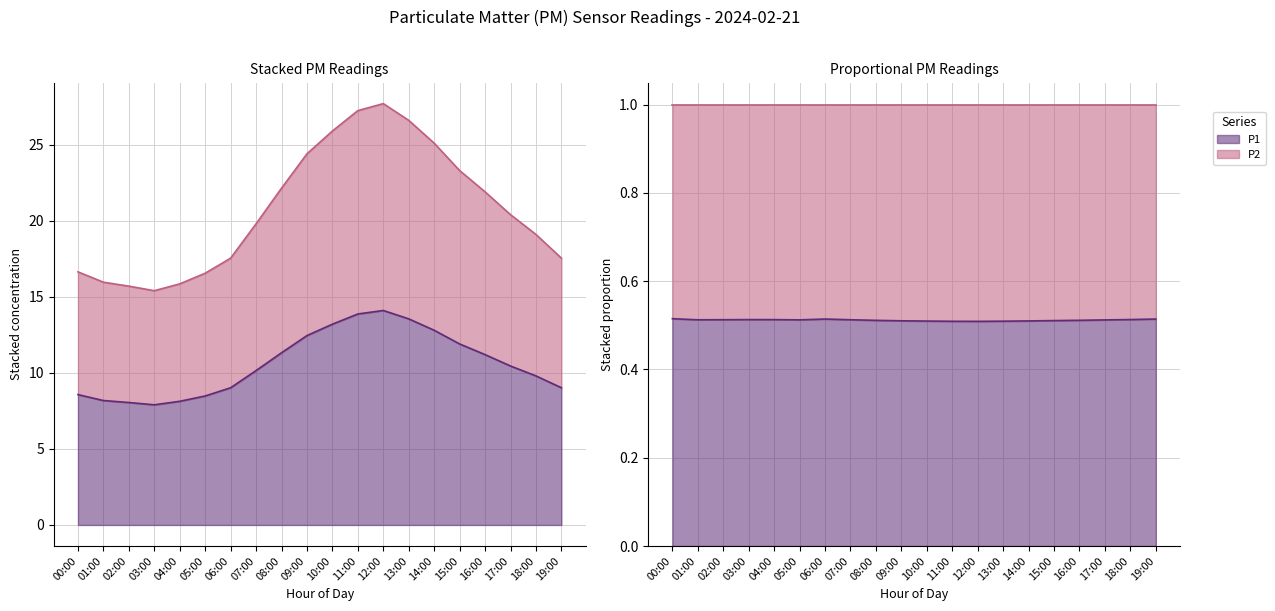

Is it true that P1 equals 9.8 at 18:00?

True